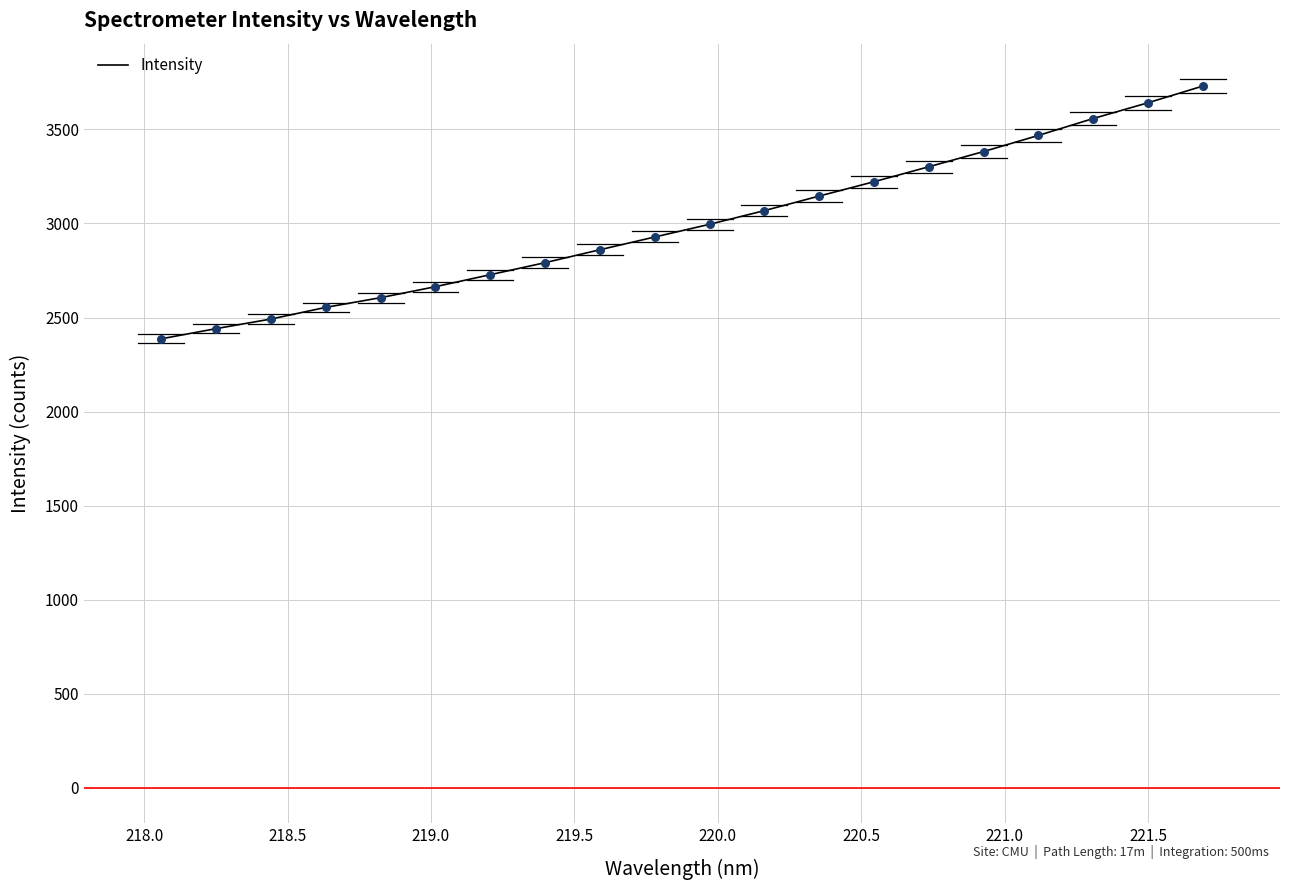

What is the minimum value shown in the chart?

2386.8